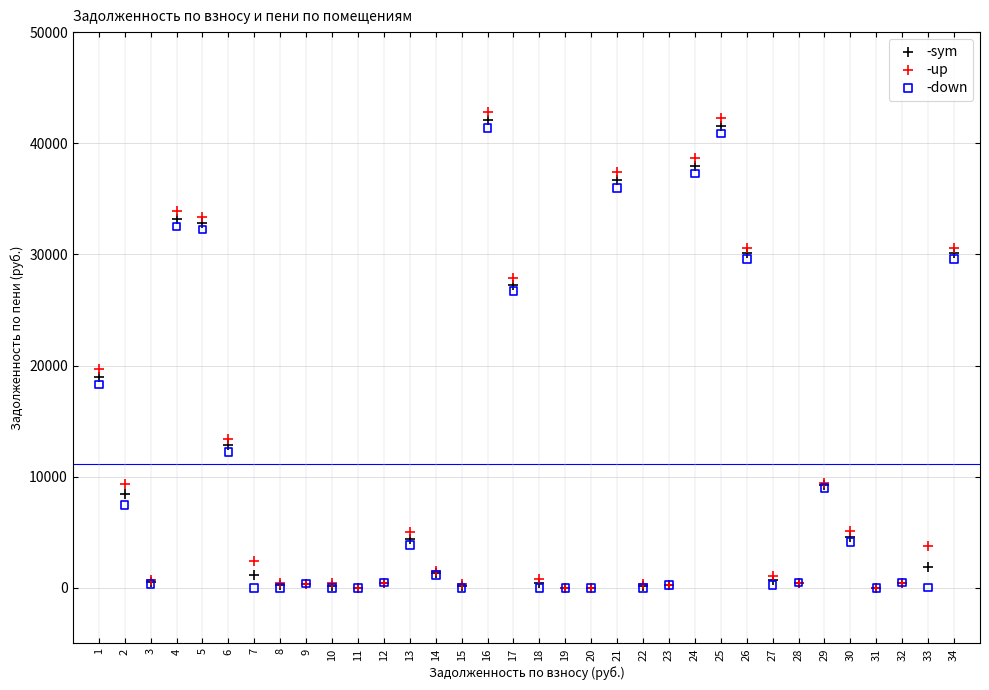

What are all the series names shown in the legend?

-sym, -up, -down